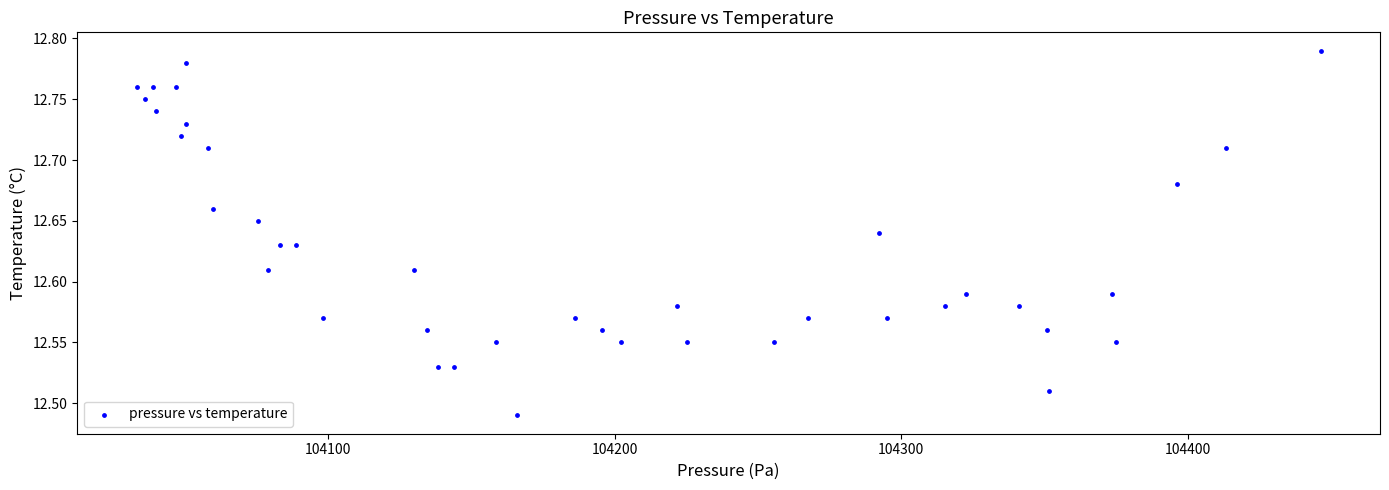

What is the range of Y values (max minus min)?

0.3